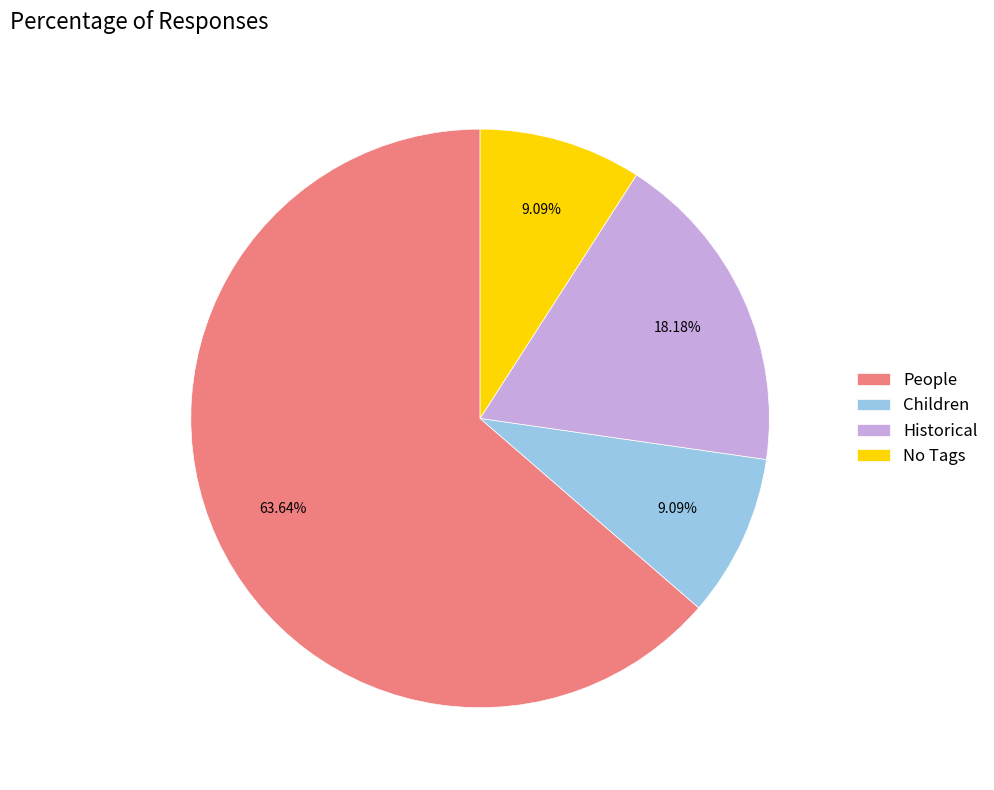

What is the ratio of the value at Children to the value at Historical?

0.5